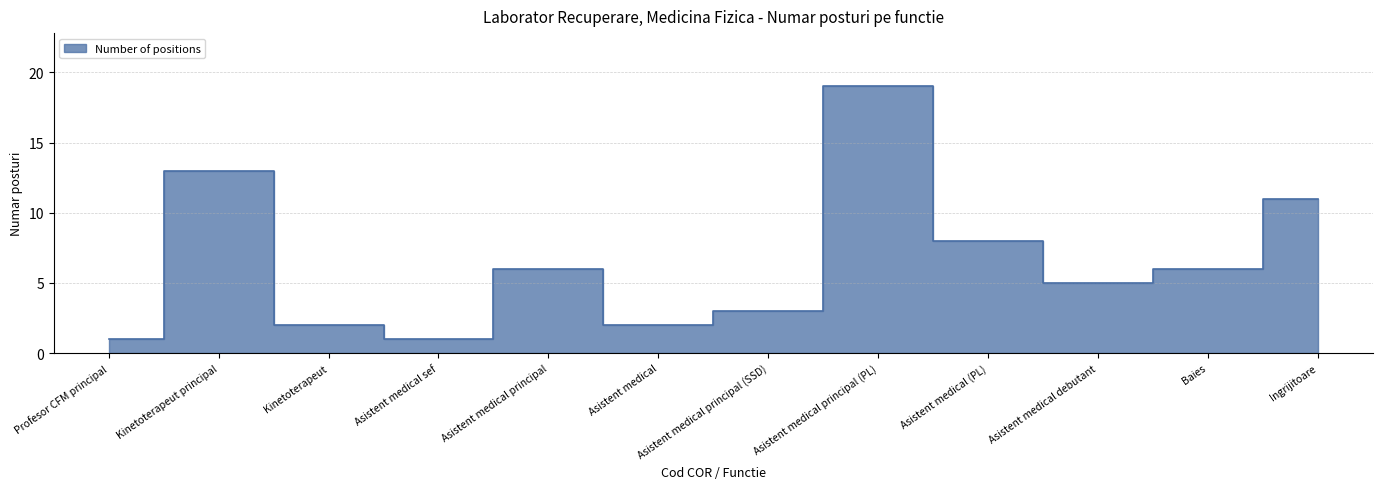

True or false: there are more than 1 points higher than both neighbors.

True